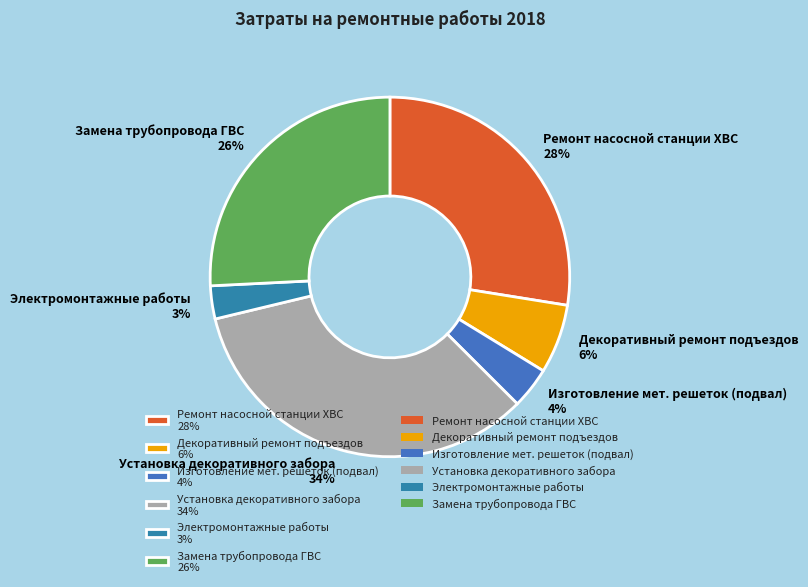

To the nearest percent, what percentage of the pie is Установка декоративного забора?

34%